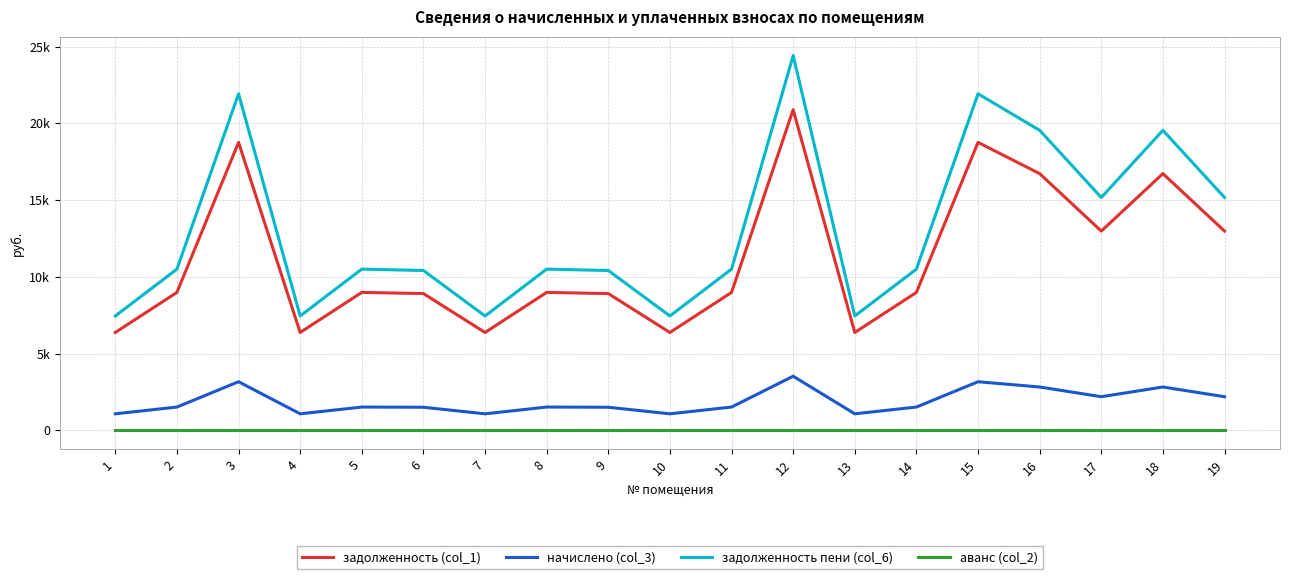

True or false: задолженность (col_1) has more than 2 interior local peaks.

True